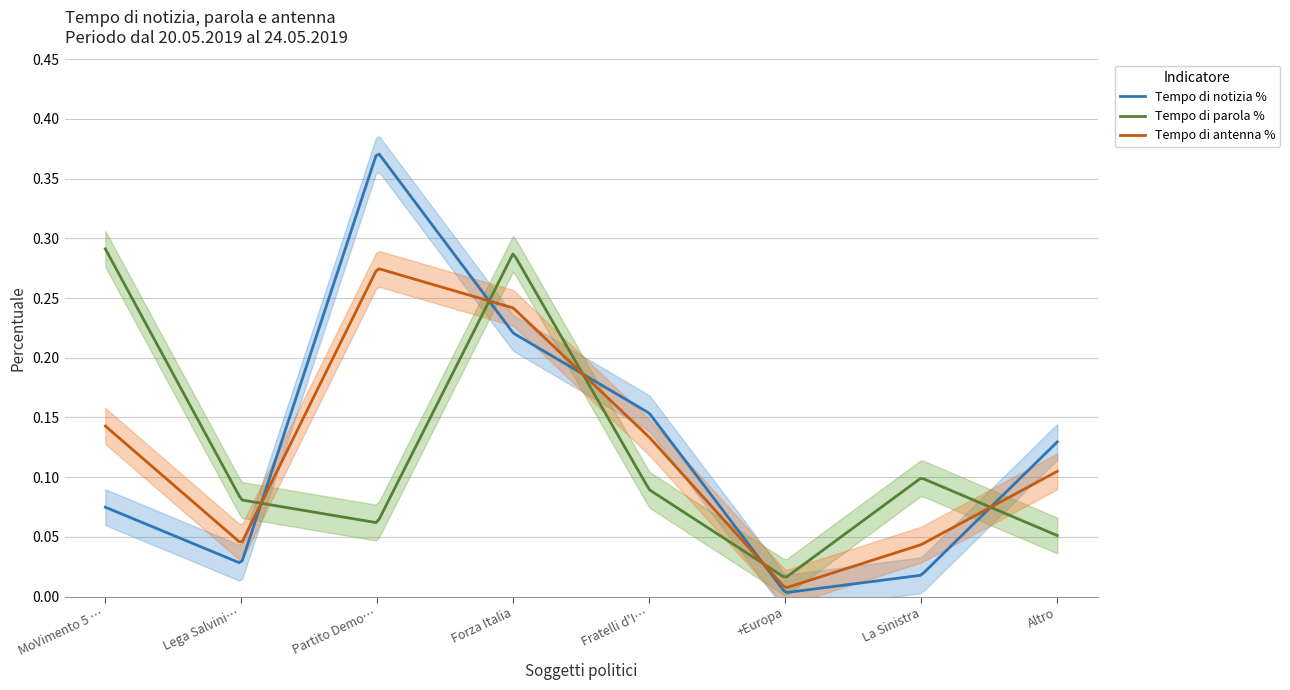

What is the label of the 2nd point from the left?

Lega Salvini Premier